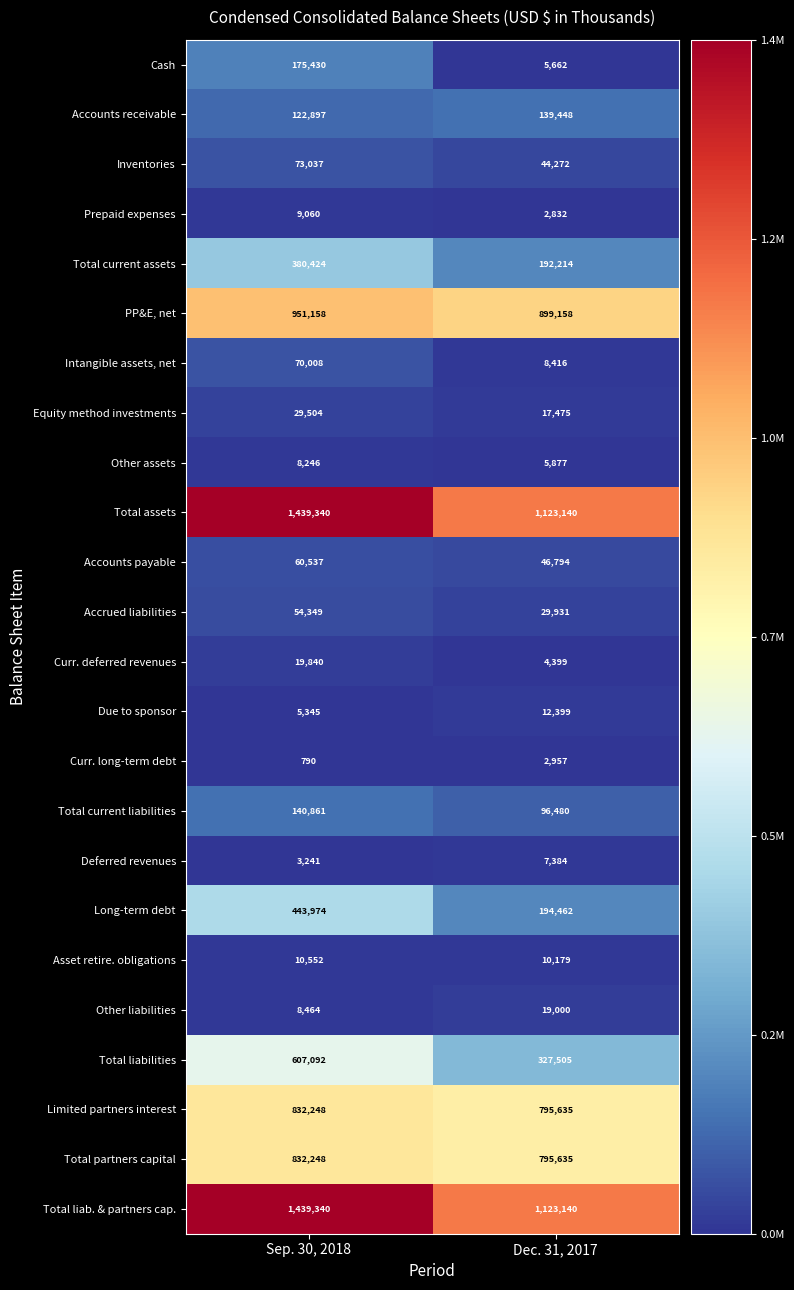

Rank the categories by Accounts payable value from highest to lowest.

Sep. 30, 2018, Dec. 31, 2017